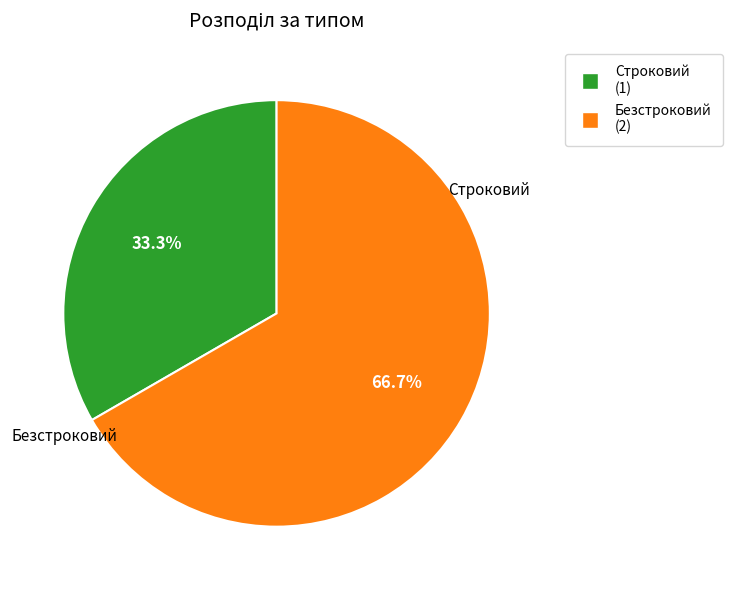

Between Безстроковий and Строковий, which is larger?

Безстроковий